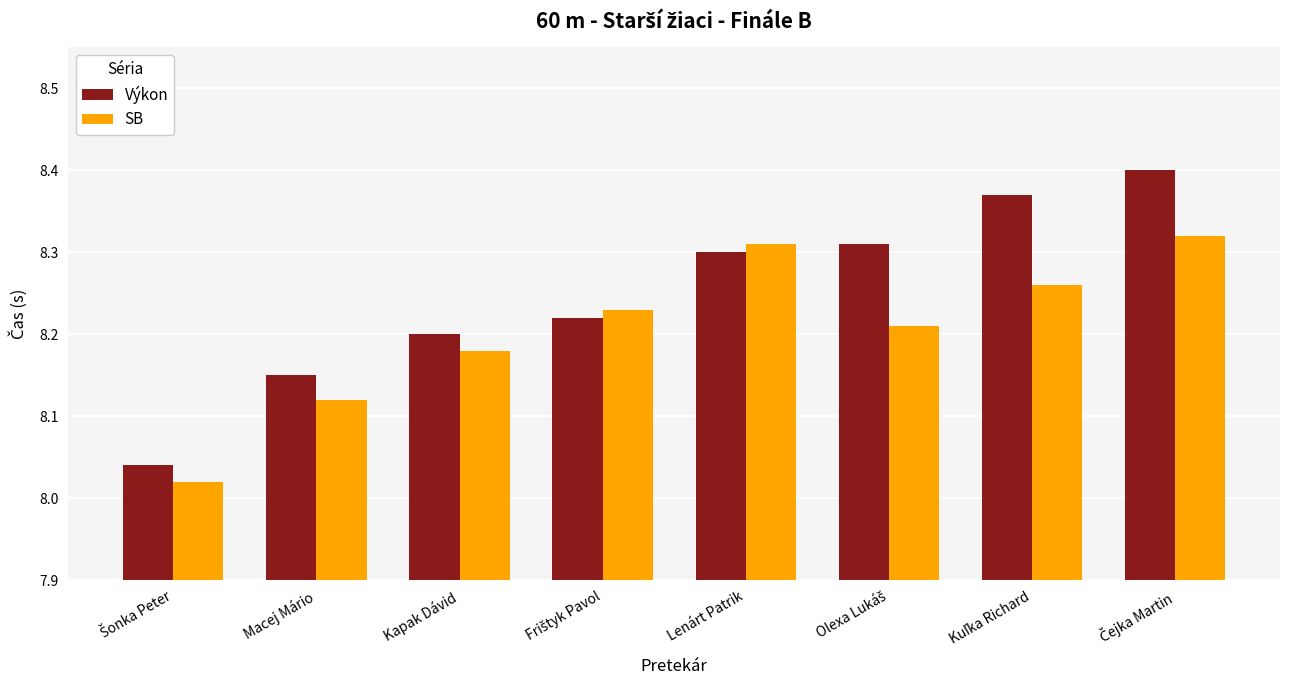

How many Výkon values are between 8 and 9?

8